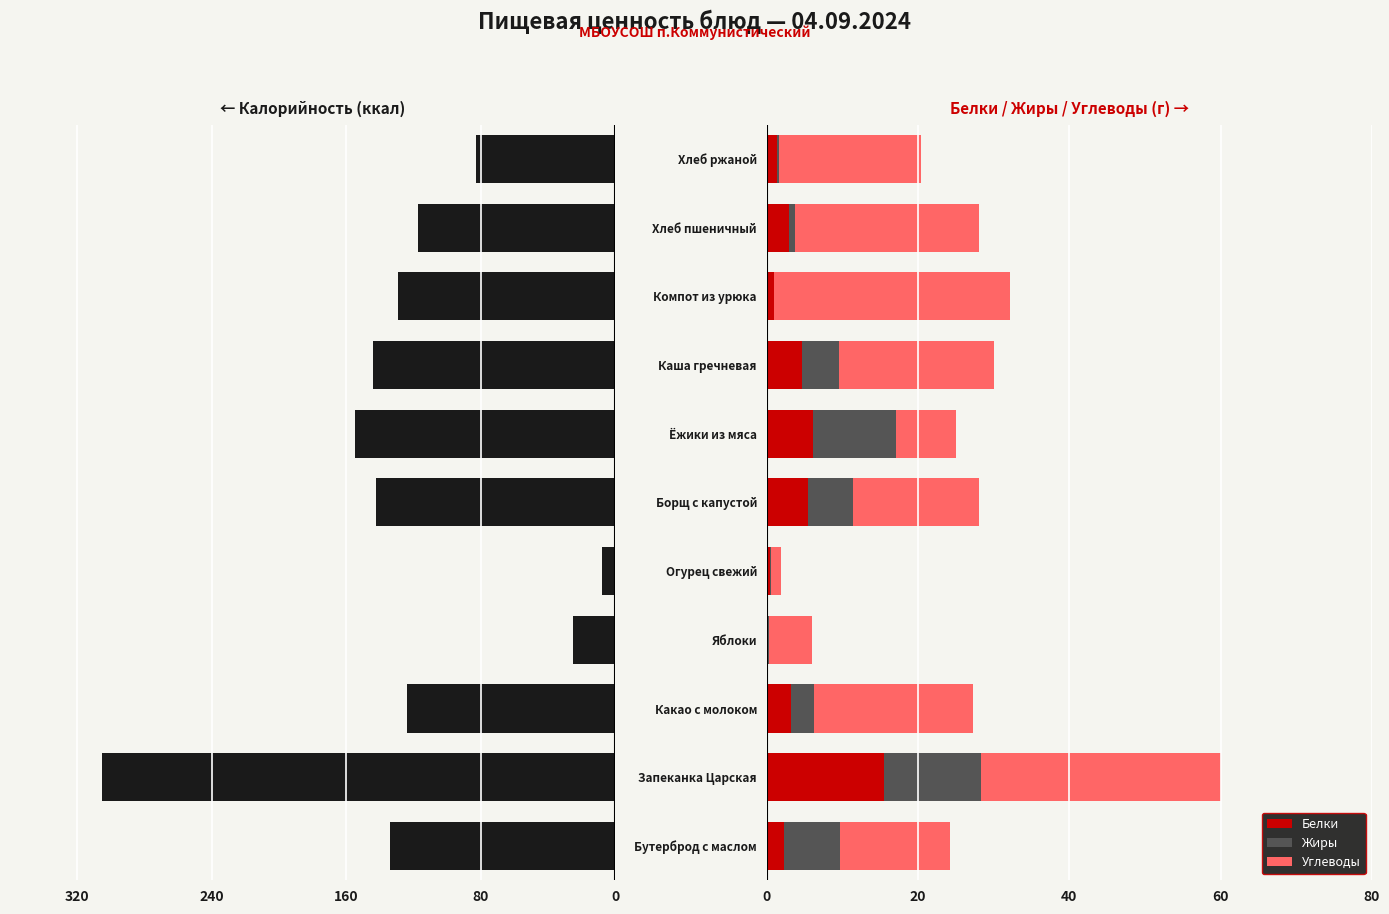

What is the maximum value for Белки?

15.5